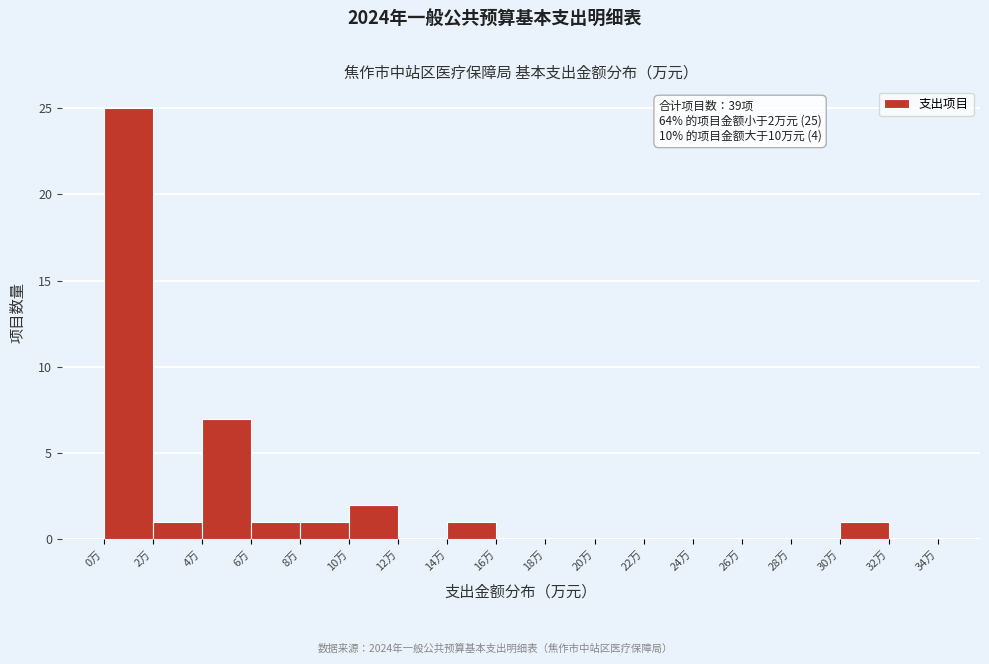

Over which range of the x-axis is the bar tallest?

0 to 2